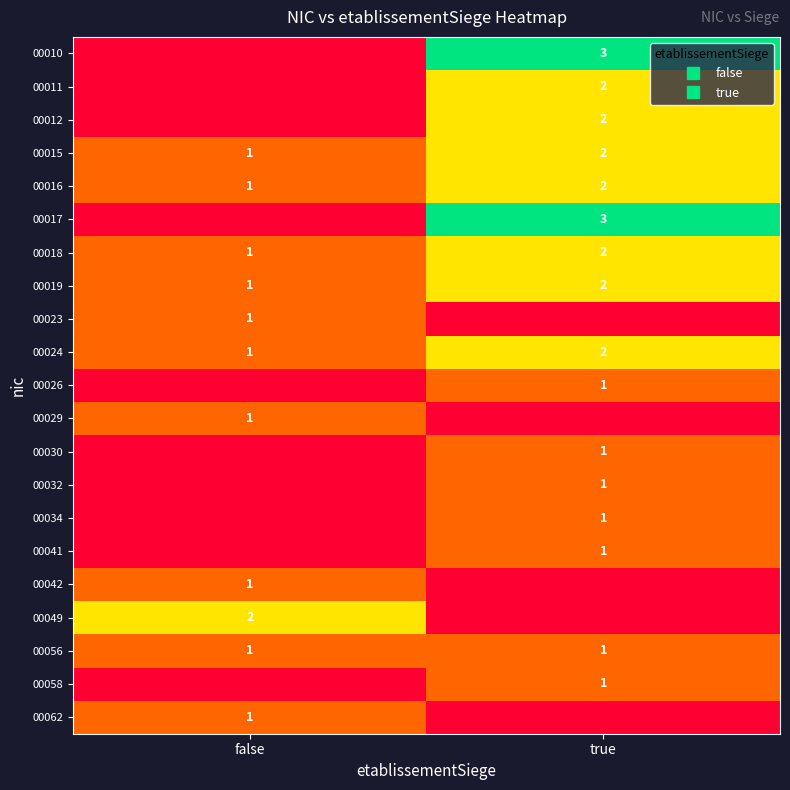

Which category has the highest value in the 00049 series?

false